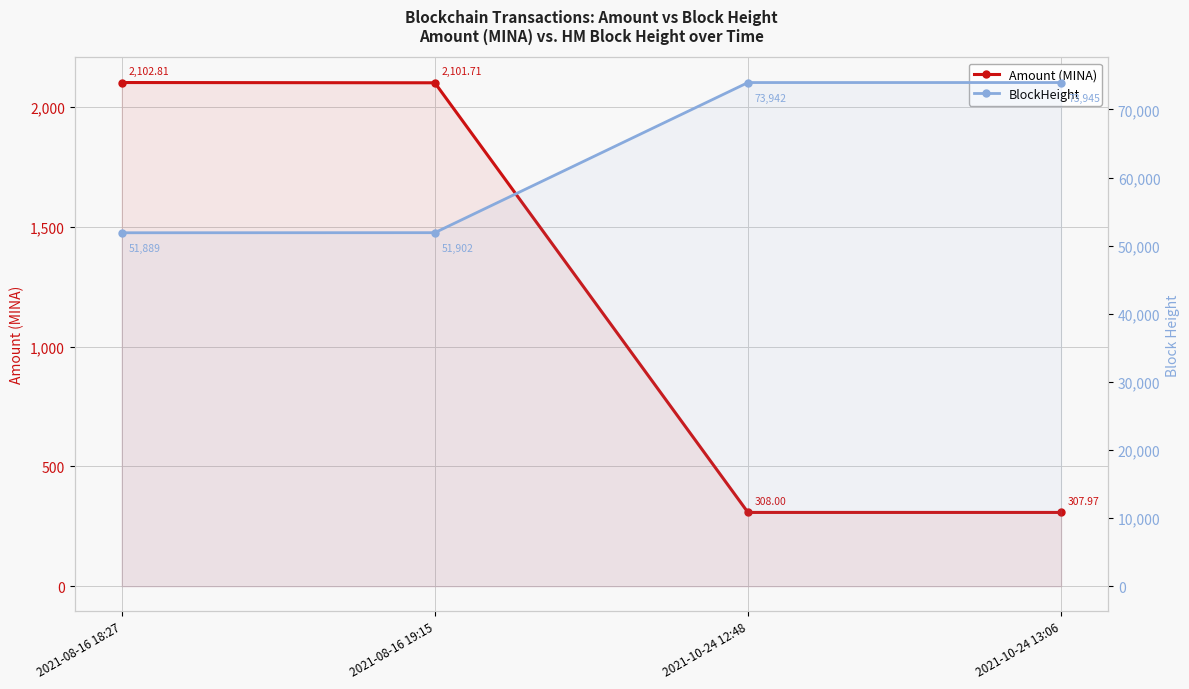

Between 2021-08-16 18:27 and 2021-08-16 19:15, which is larger?

2021-08-16 18:27